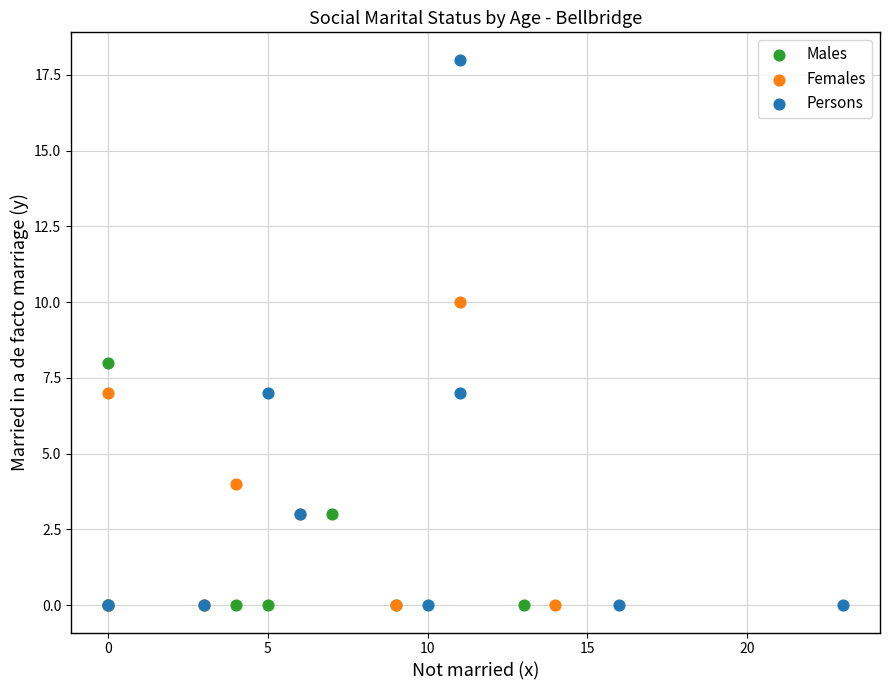

Which series contains the highest Y value?

Persons